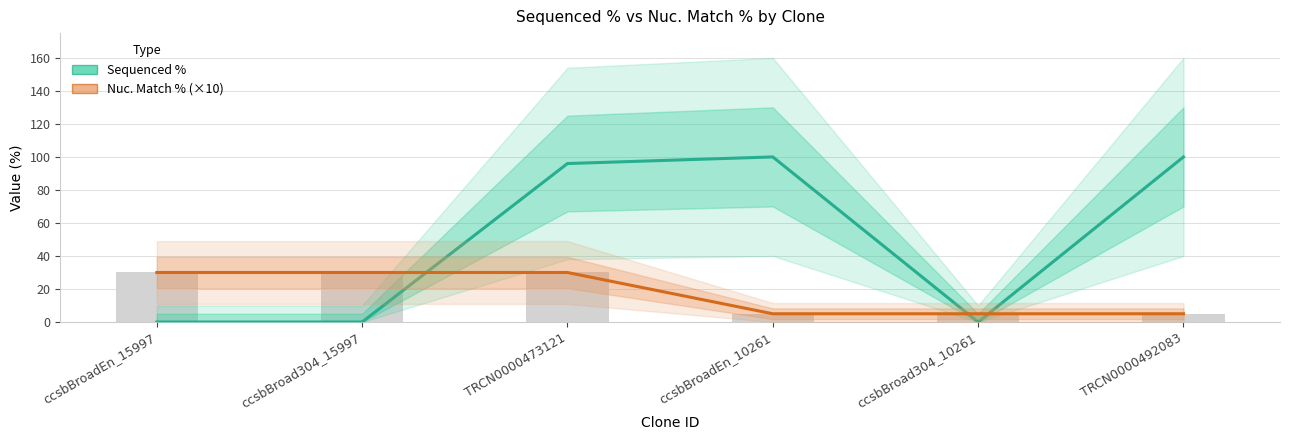

What is the difference between the second highest and second lowest values in the Sequenced % series?

100